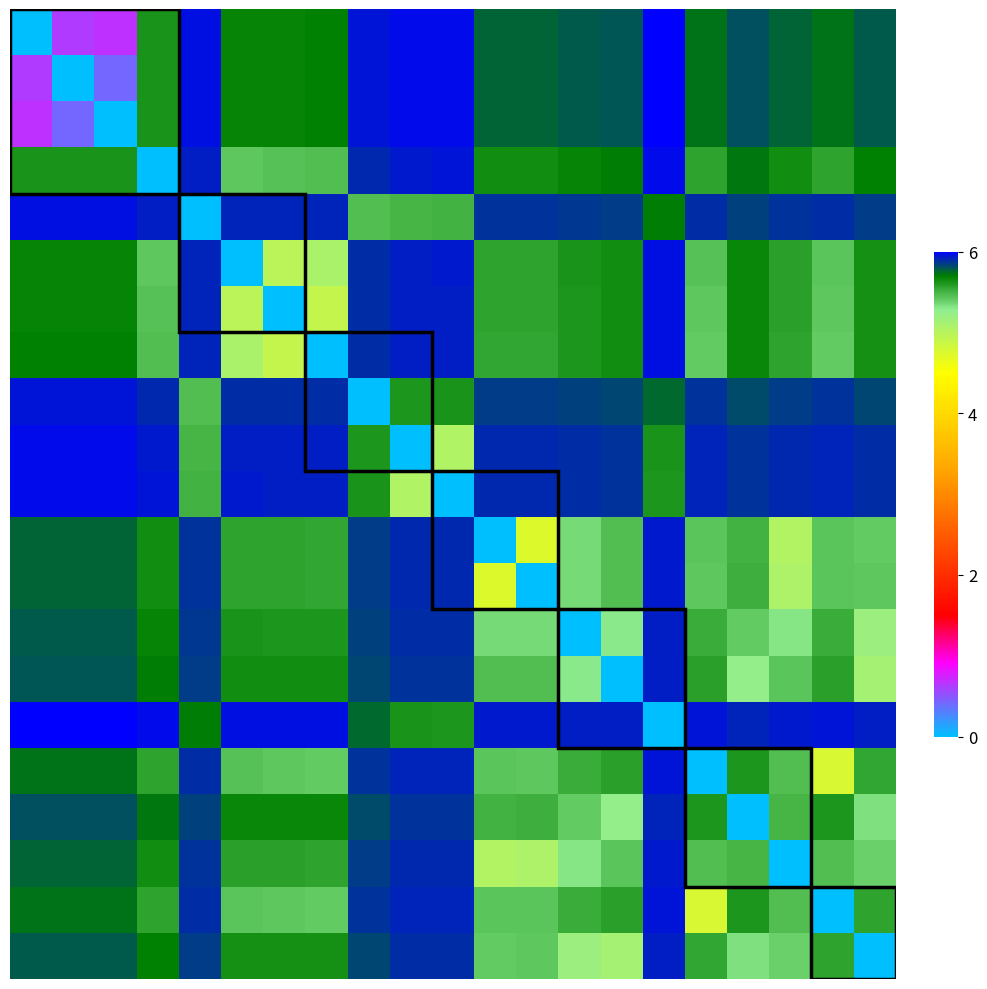

Count the number of categories in the chart.

21